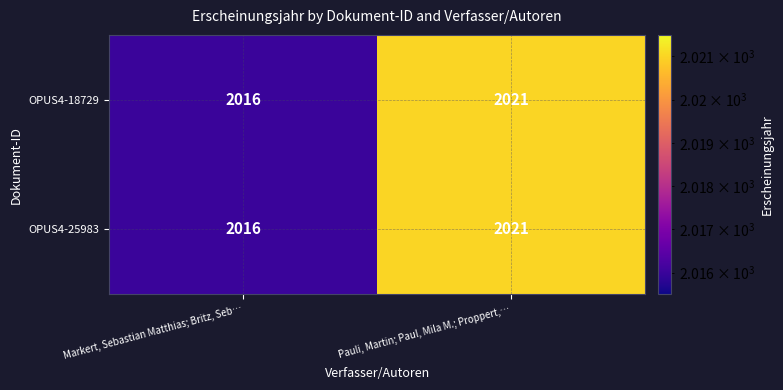

Count the number of categories in the chart.

2